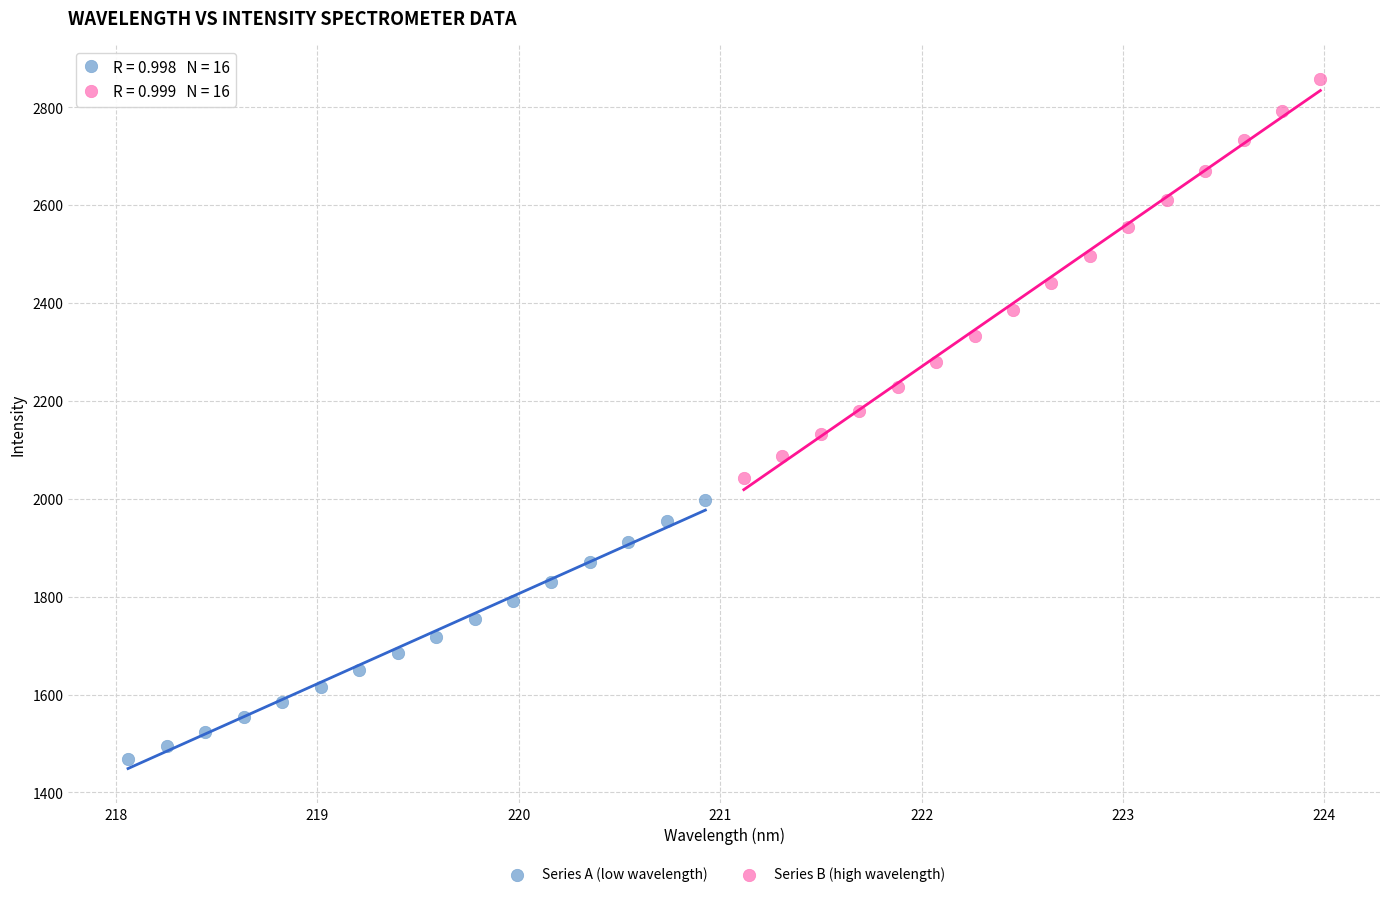

Which series has the largest Y range (max minus min)?

Series B (high wavelength)